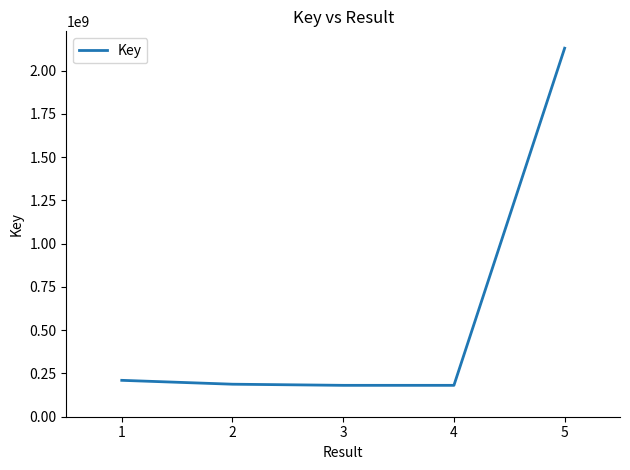

What is the minimum value shown in the chart?

181415371